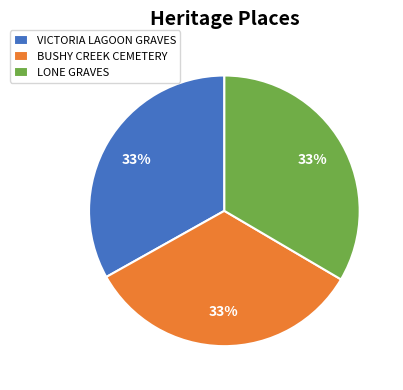

The LONE GRAVES slice represents 33% of the pie. True or false?

True